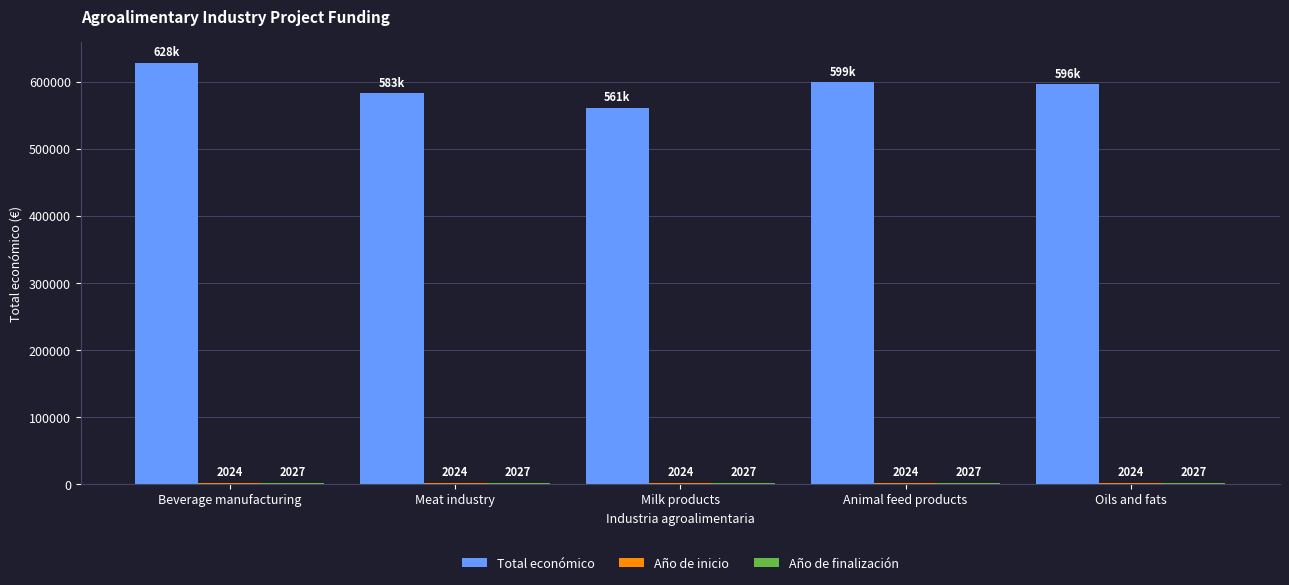

What position from the right is Beverage manufacturing?

5